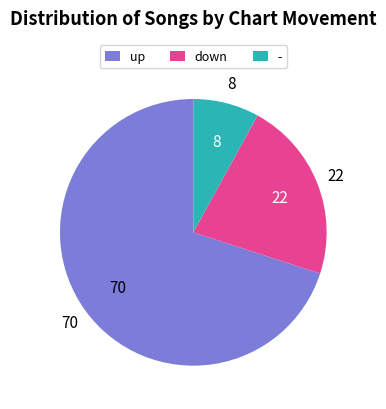

Rank the categories by value from lowest to highest.

-, down, up